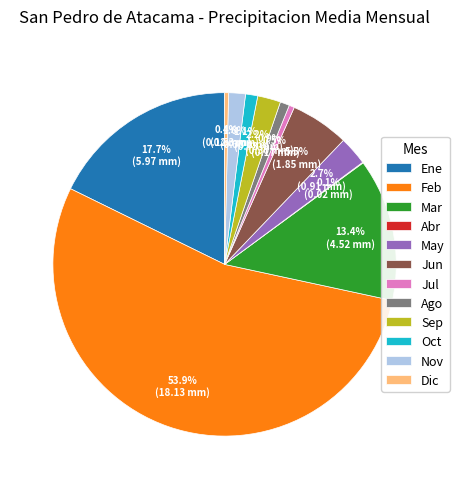

Is it true that Oct is 1% of the pie?

True